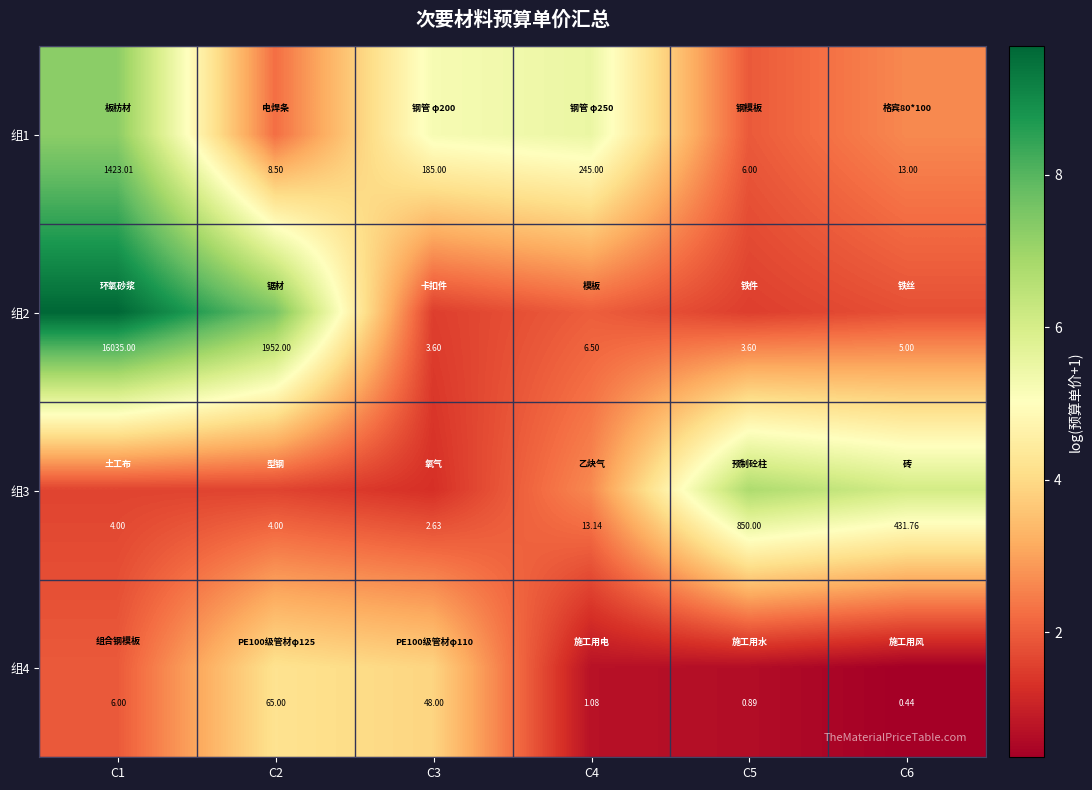

What is the difference between the highest and lowest values at C3?

182.4